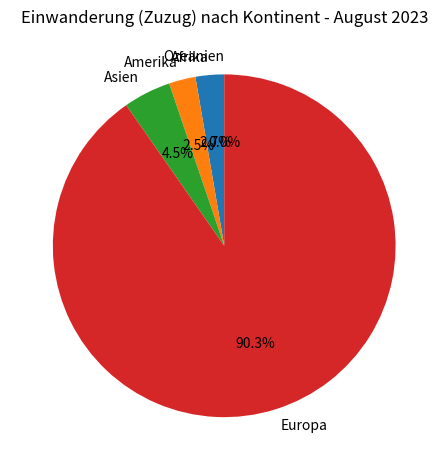

Which has a higher value, Afrika or Asien?

Asien